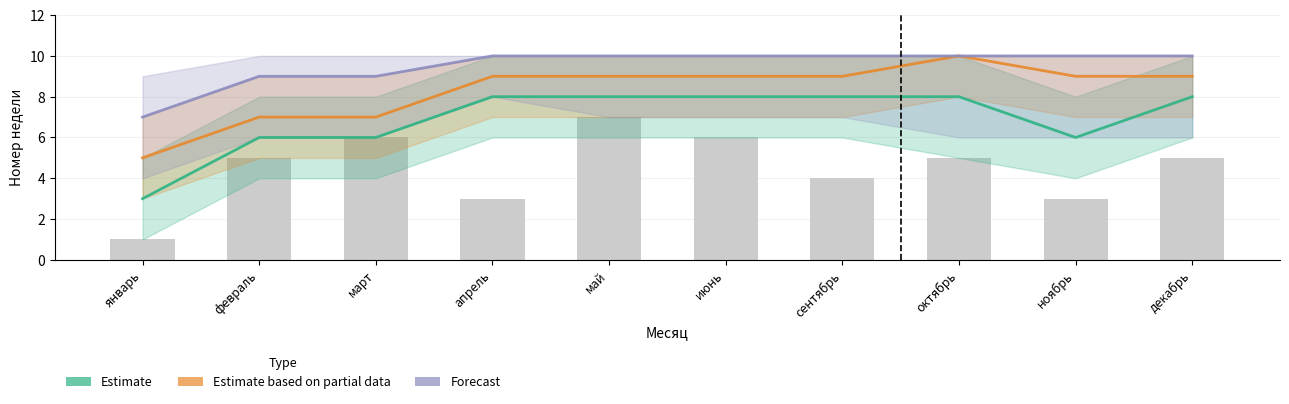

What is the sum of all values?

45